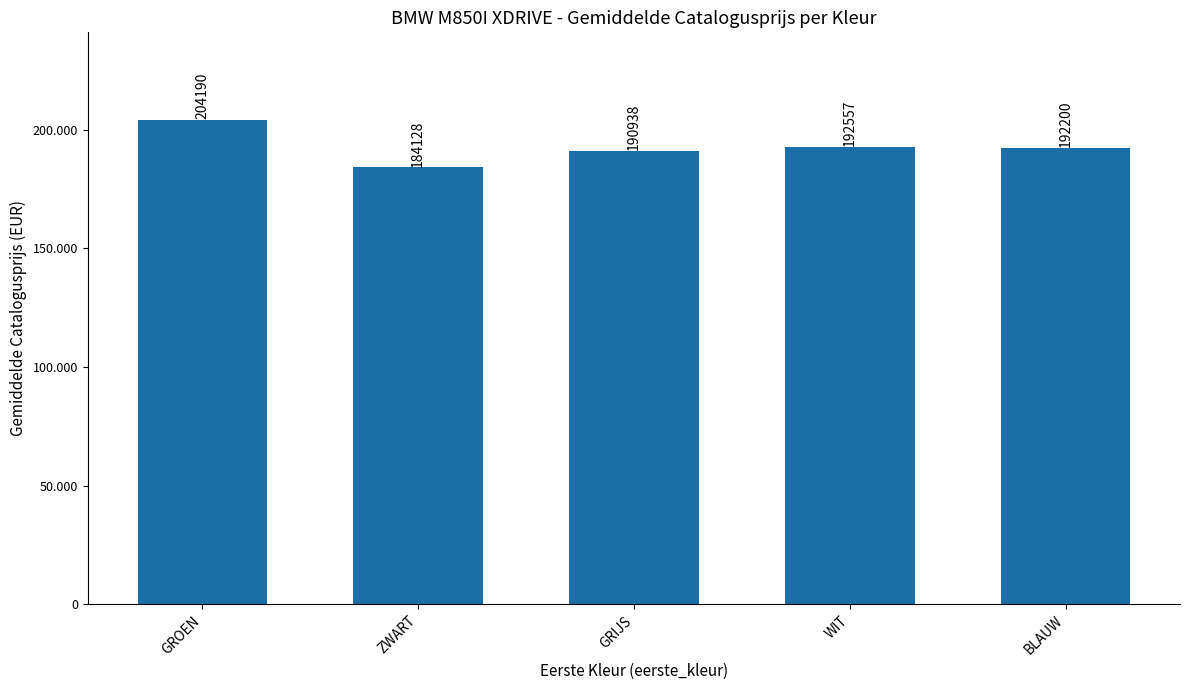

What position from the left is GRIJS?

3